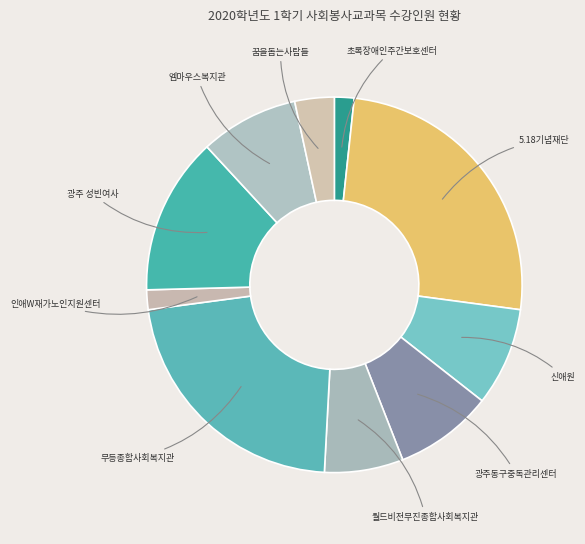

Combined, do 무등종합사회복지관 and 신애원 account for over 50%?

No